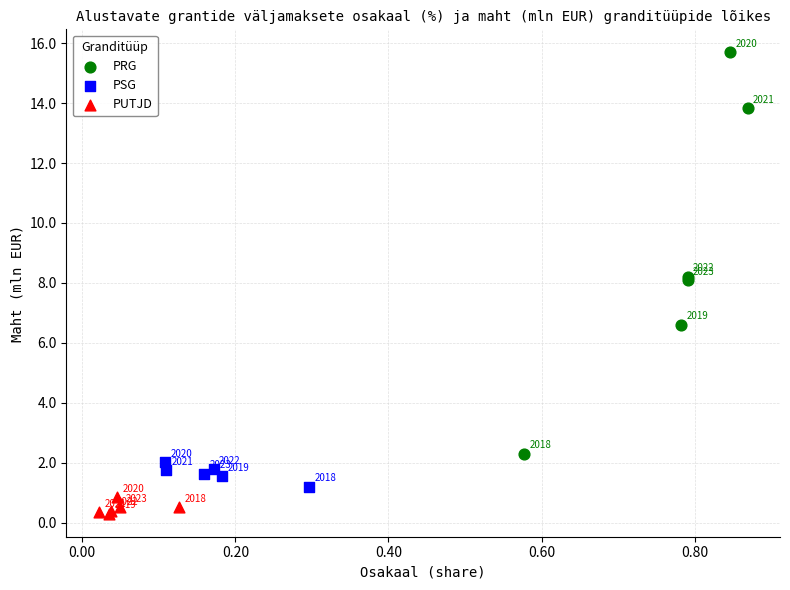

Which series reaches the maximum Y coordinate?

PRG